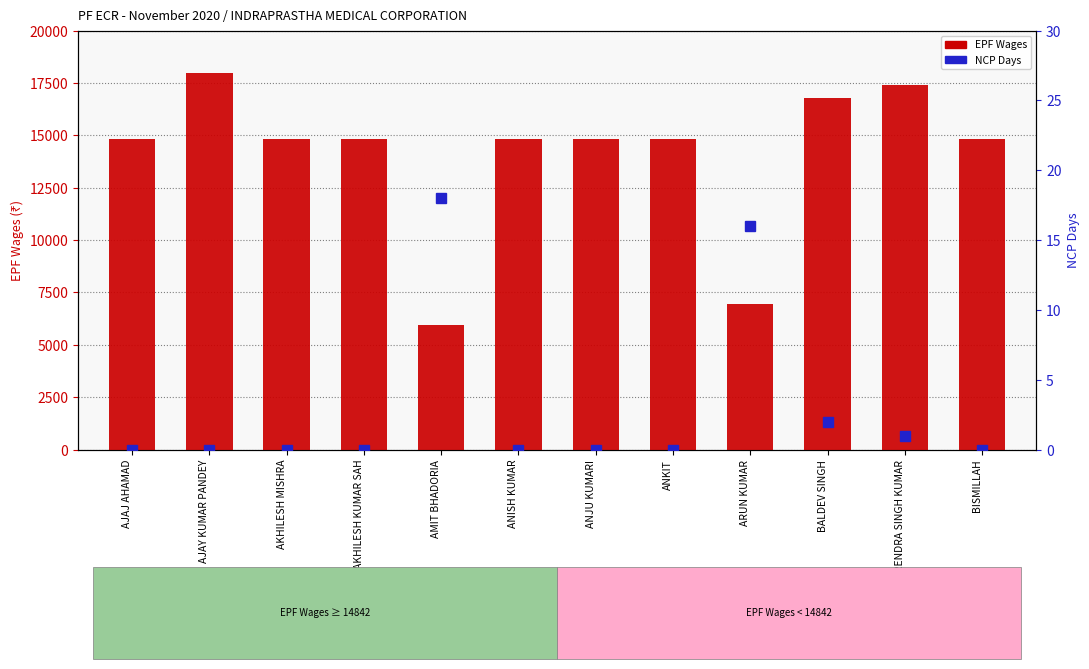

What is the difference between the EPF Wages values at AMIT BHADORIA and ANISH KUMAR?

8905